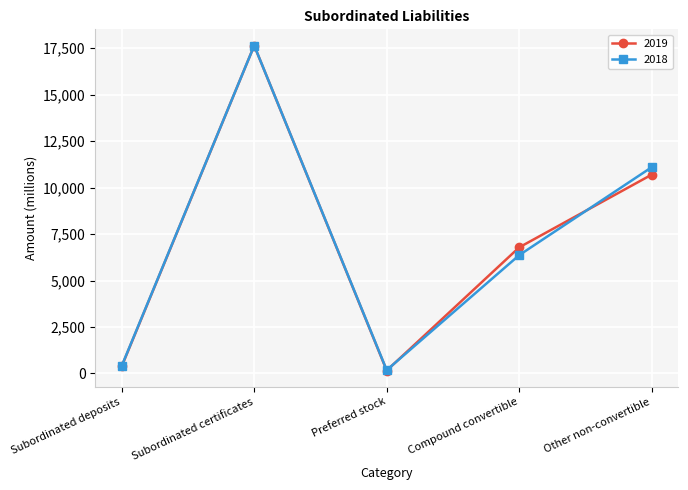

At which category does 2018 reach its first local valley?

Preferred stock